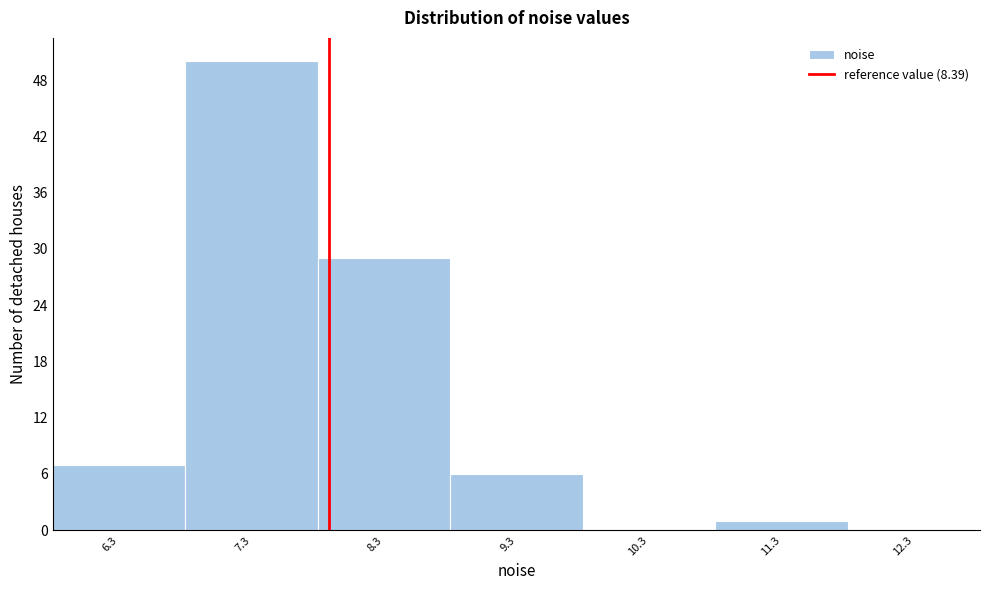

Reading left to right, what are all the values shown in this chart?

6.3=7	7.3=50	8.3=29	9.3=6	10.3=0	11.3=1	12.3=0